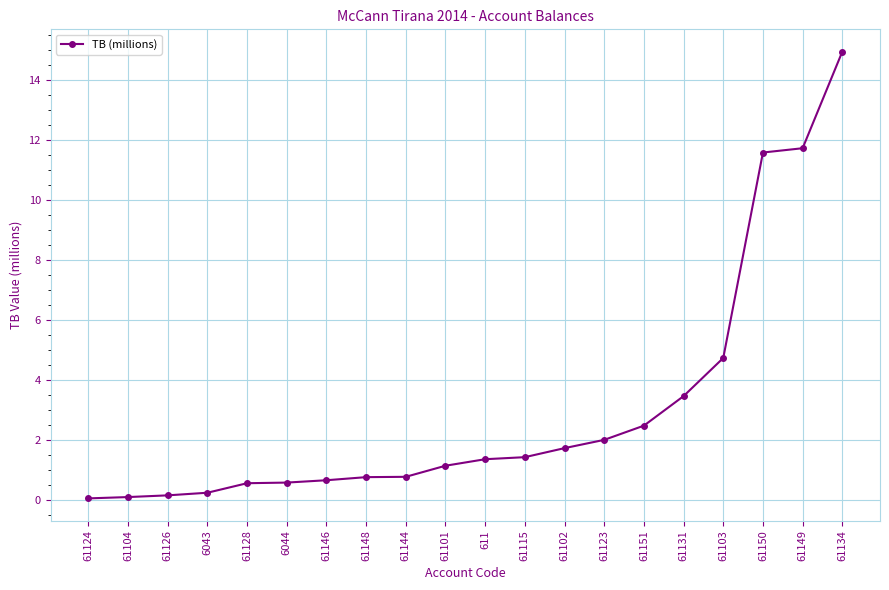

Is it true that the value at 61102 is 0.9?

False